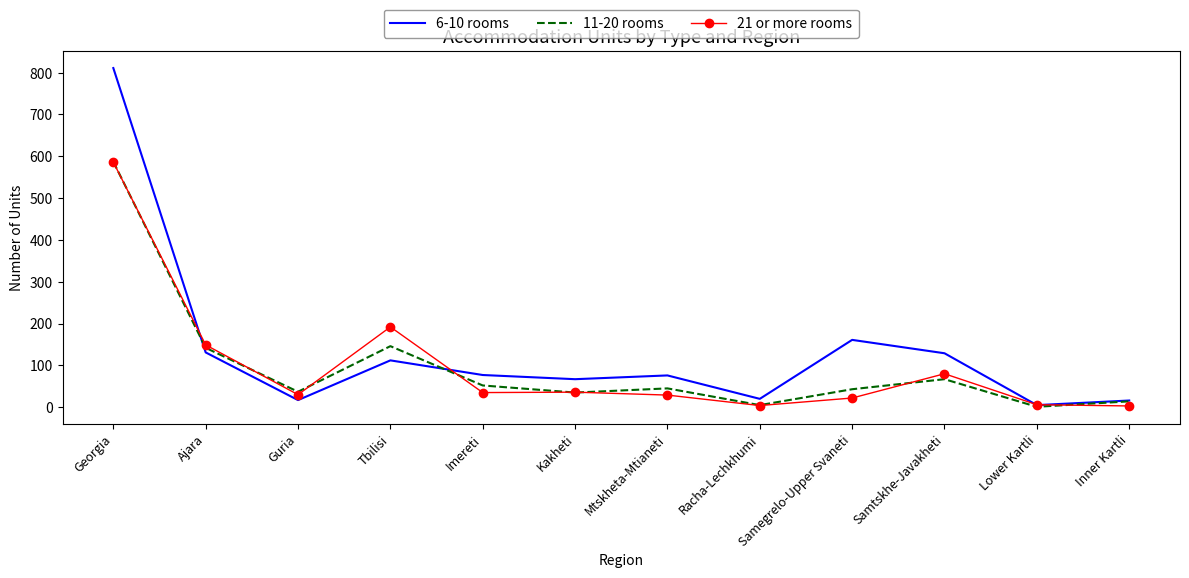

The value of 21 or more rooms at Lower Kartli is 6. True or false?

True